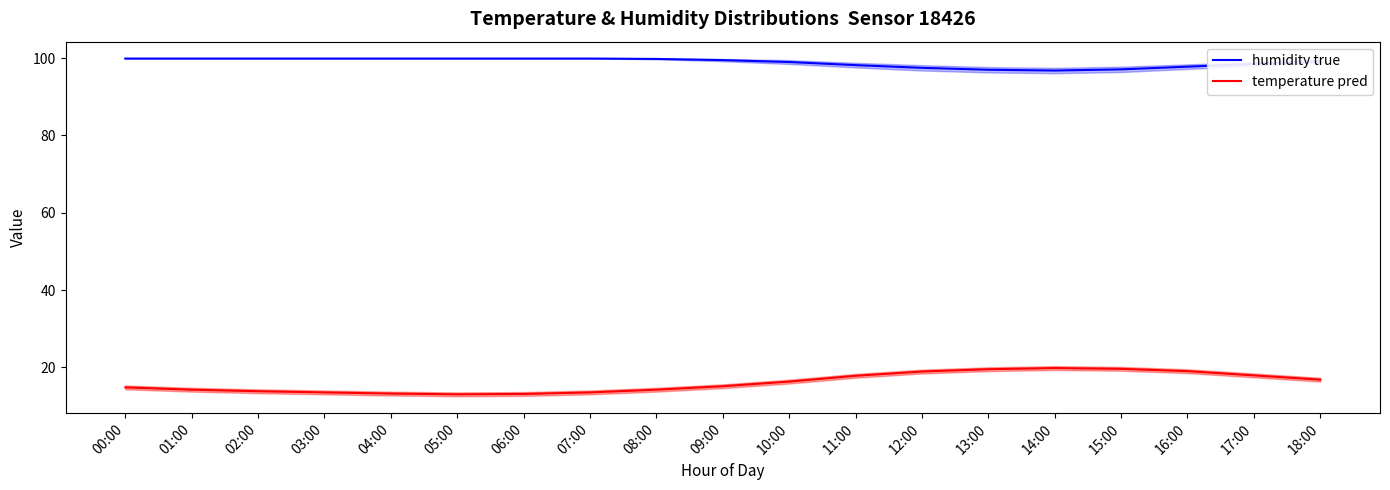

List the labels in order of humidity true value, largest first.

00:00, 01:00, 02:00, 03:00, 04:00, 05:00, 06:00, 07:00, 08:00, 09:00, 18:00, 10:00, 17:00, 11:00, 16:00, 12:00, 15:00, 13:00, 14:00